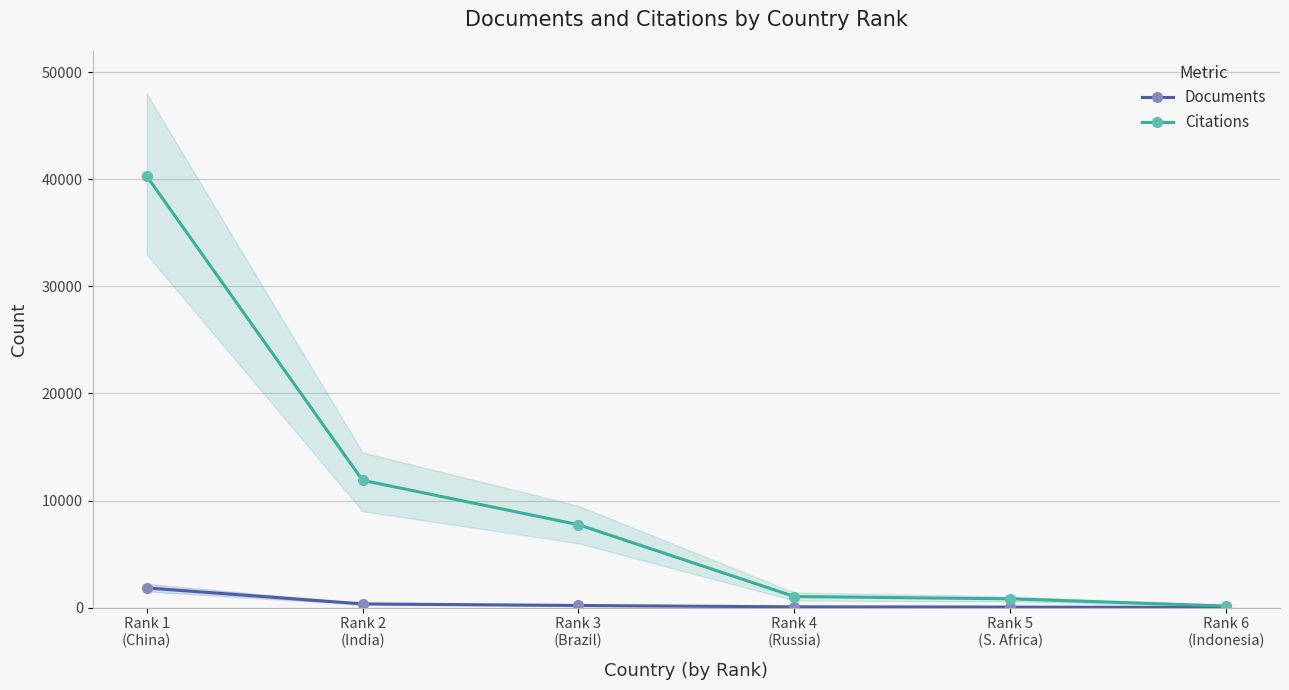

What is the difference between the Documents values at Rank 2
(India) and Rank 3
(Brazil)?

146